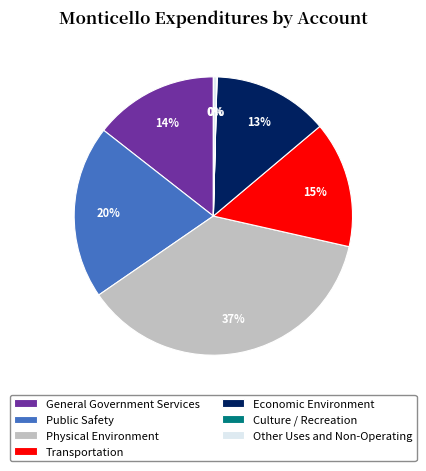

Approximately how many times larger is the value at Public Safety compared to General Government Services?

1.4